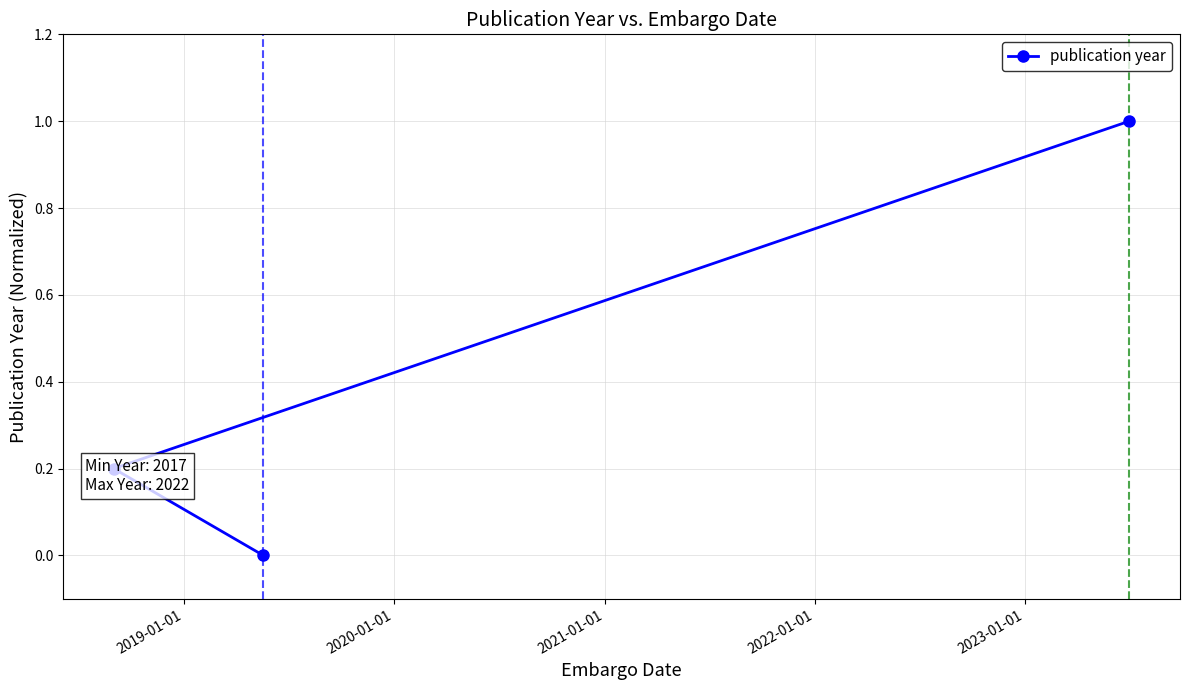

What is the sum of all values?

1.2